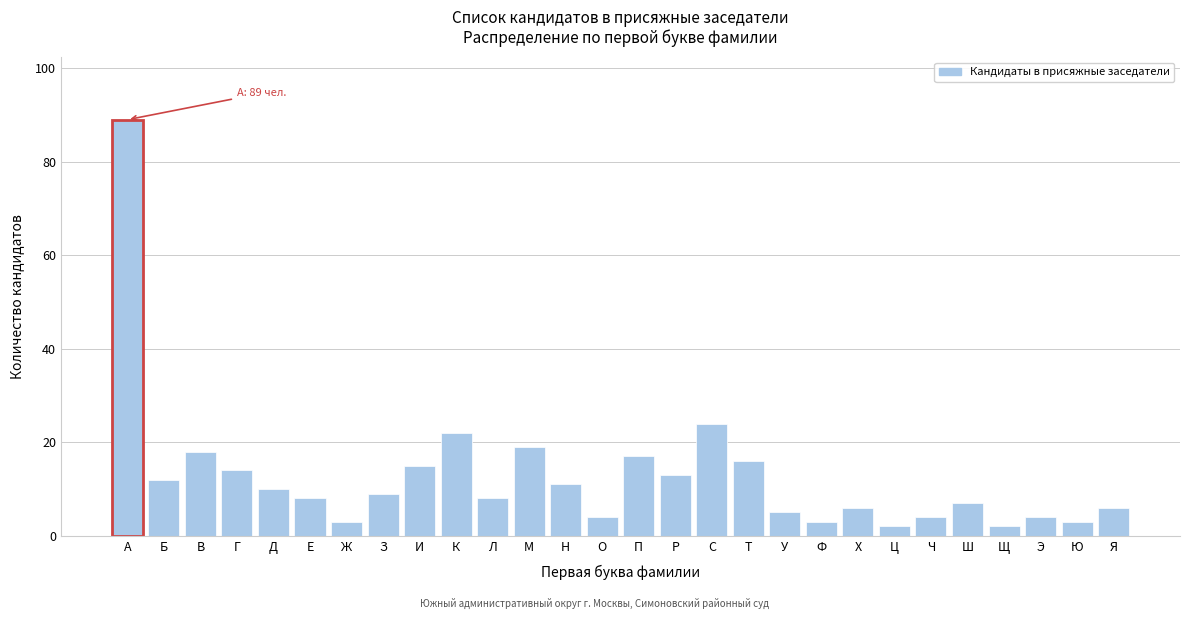

Reading right to left, list all the values displayed in this chart.

6	3	4	2	7	4	2	6	3	5	16	24	13	17	4	11	19	8	22	15	9	3	8	10	14	18	12	89